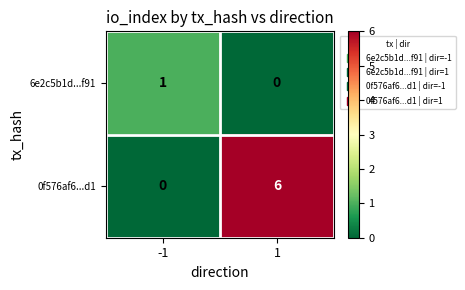

List the series in order of their peak value, highest first.

0f576af6...d1, 6e2c5b1d...f91